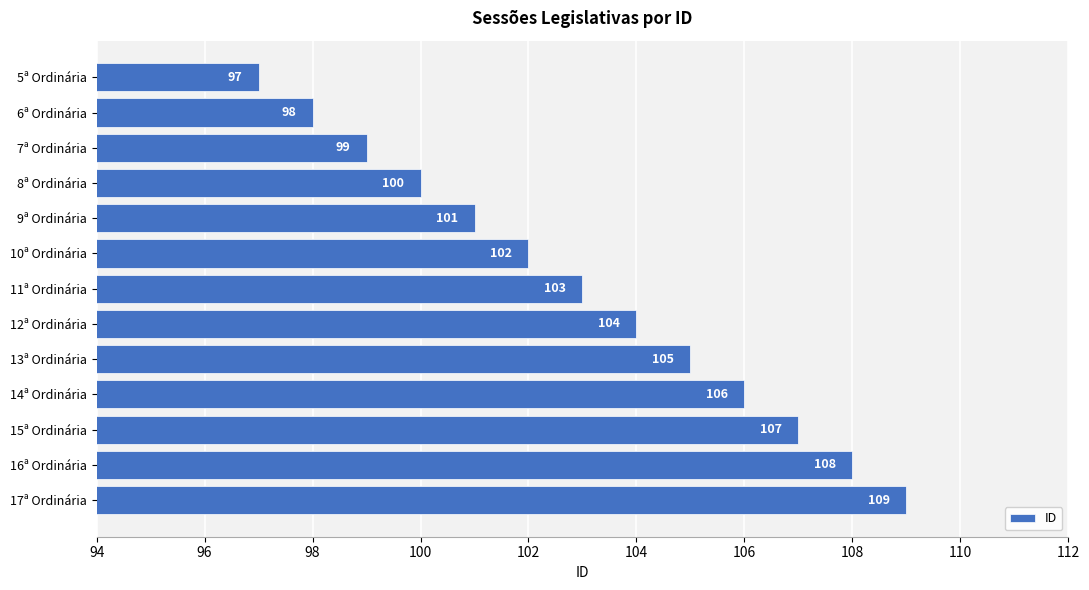

Reading top to bottom, list all the values displayed in this chart.

97	98	99	100	101	102	103	104	105	106	107	108	109